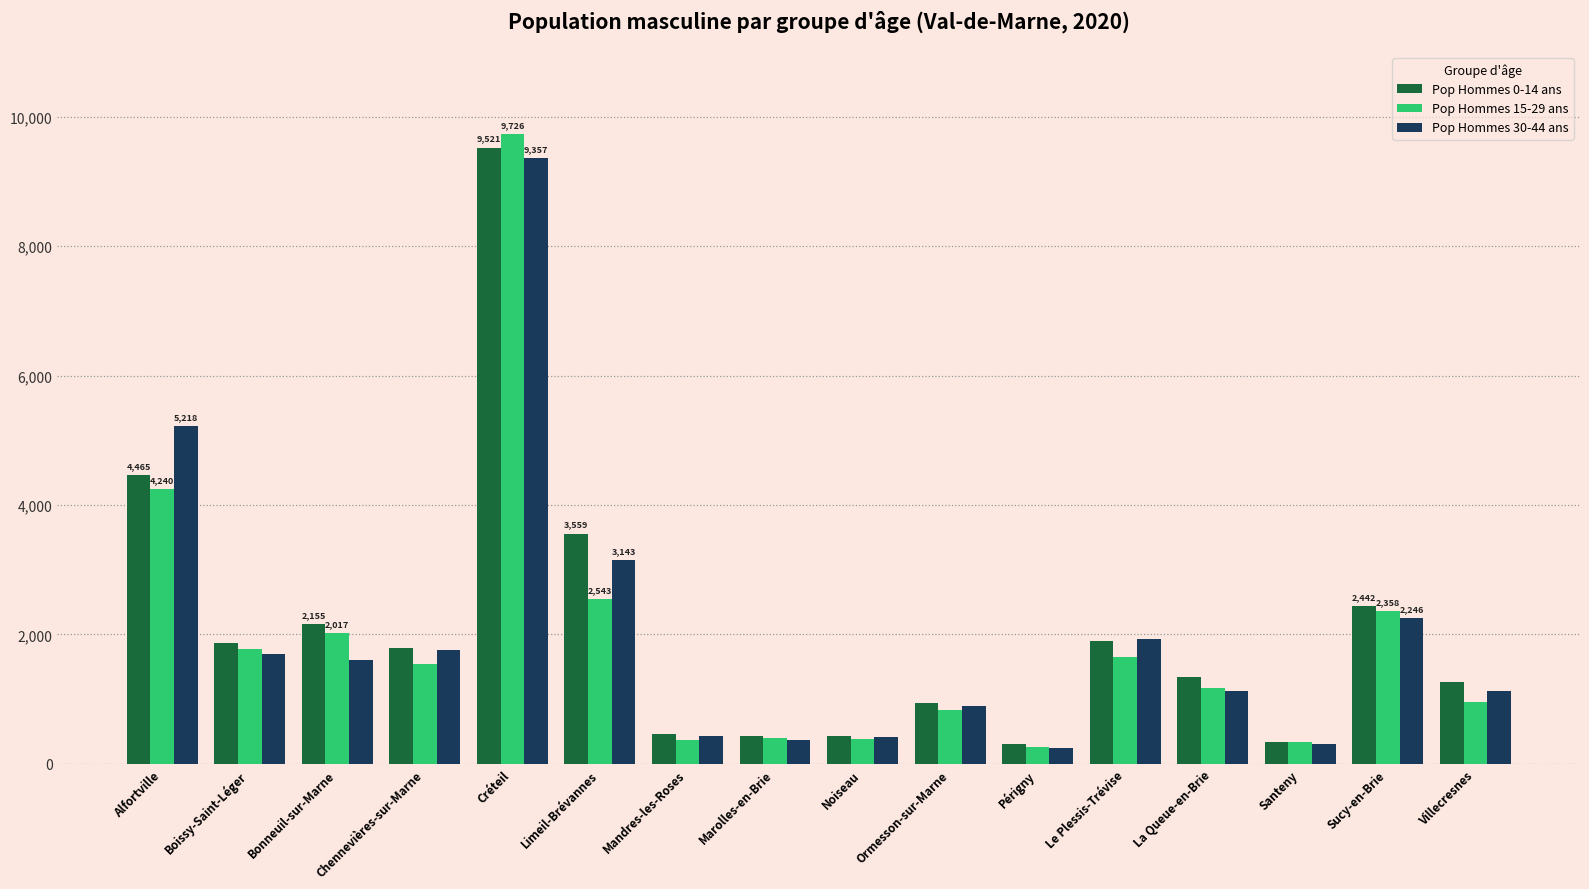

What is the highest value of the Pop Hommes 0-14 ans series?

9521